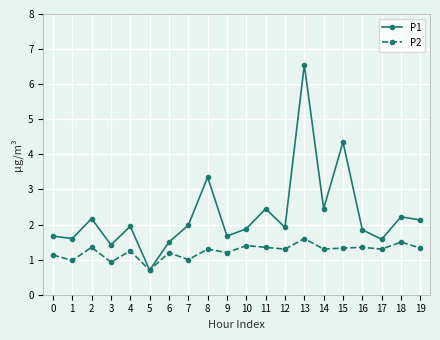

True or false: P2 has a value of 0.7 at 5.

True